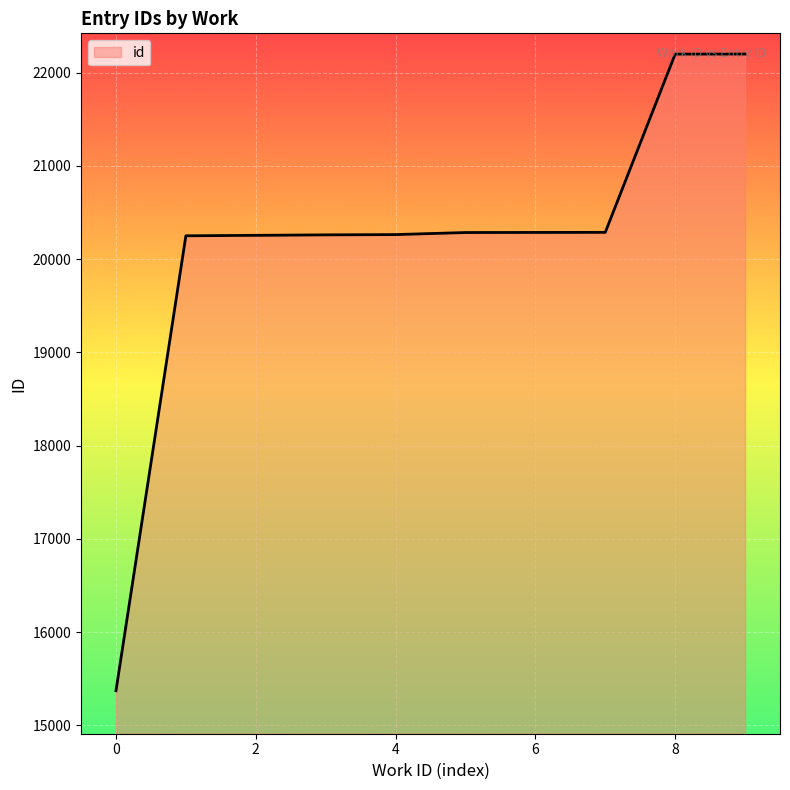

What is the greatest value displayed?

22198